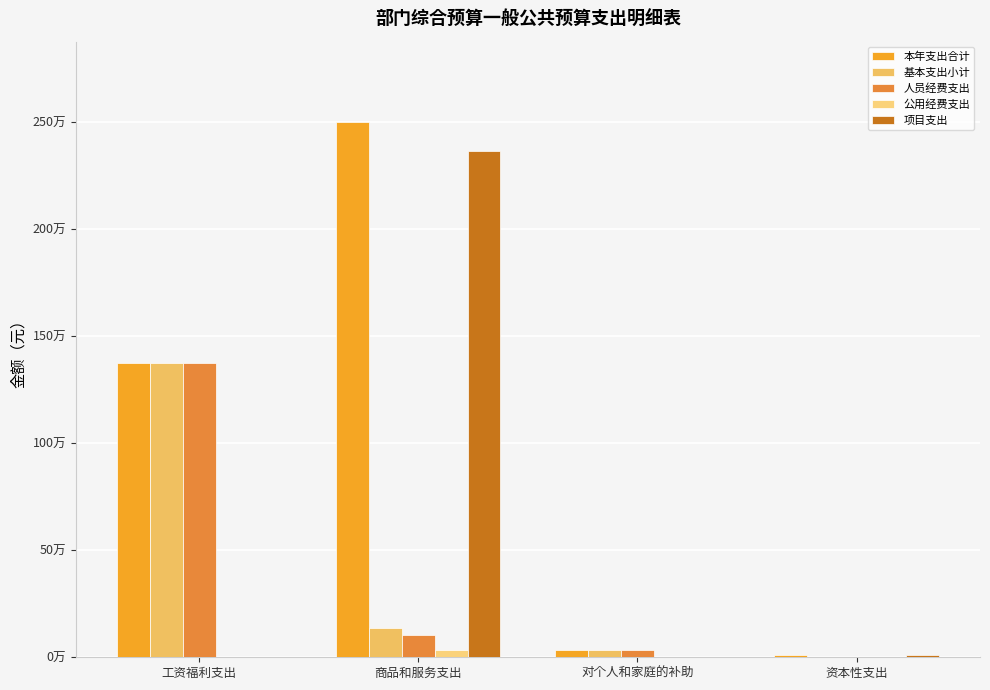

What is the sum of the 项目支出 values at 商品和服务支出 and 对个人和家庭的补助?

2364495.0